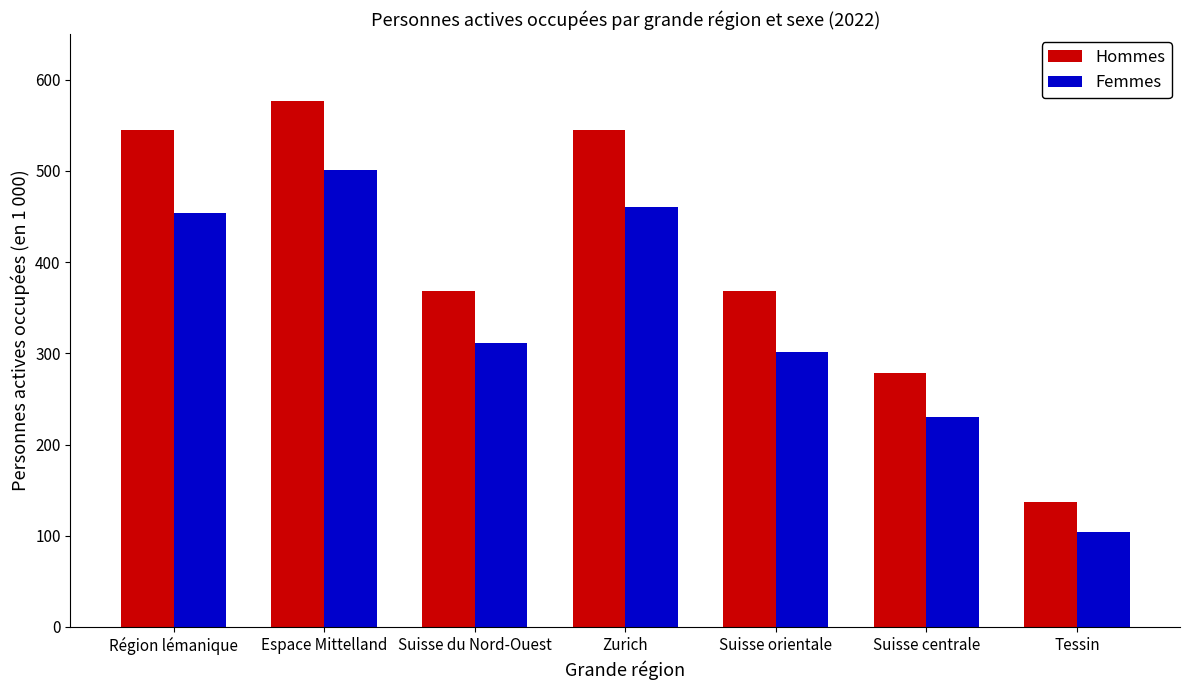

Count the number of categories in the chart.

7